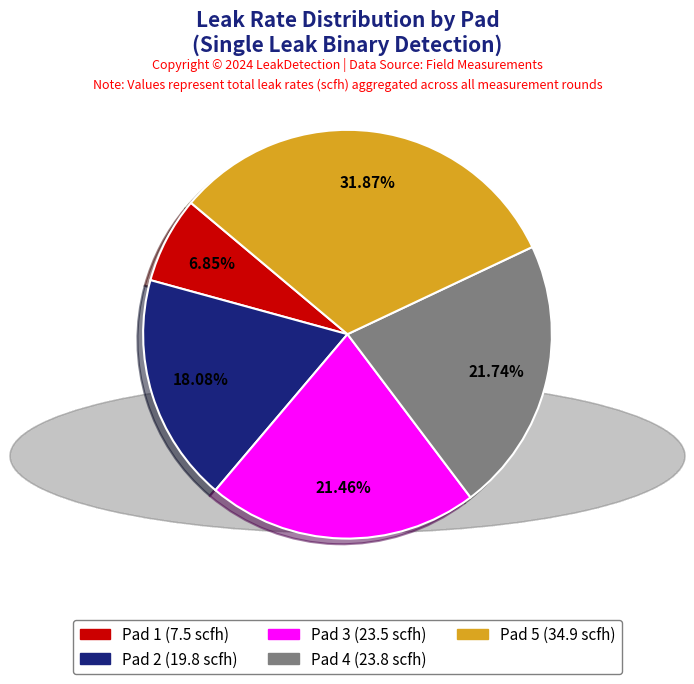

Count the number of slices in the pie.

5